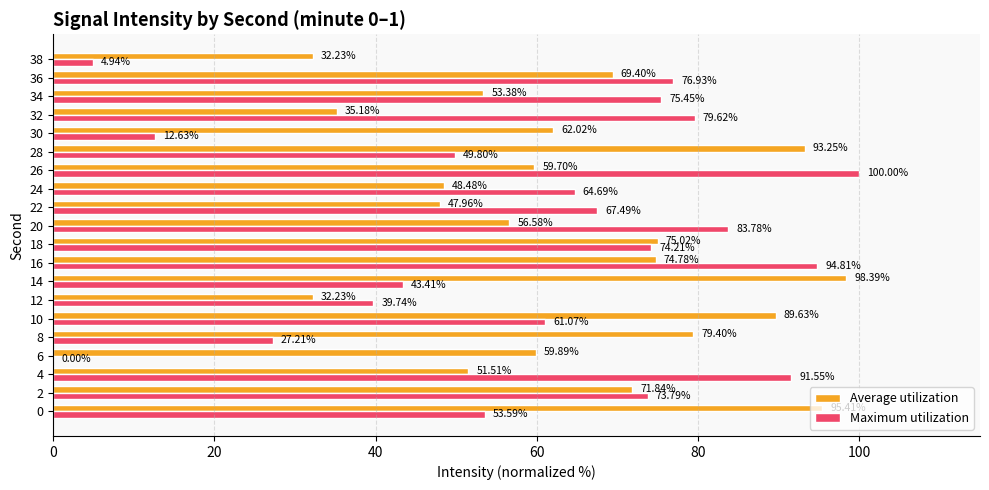

Between 10 and 14, which series saw the biggest shift?

Maximum utilization